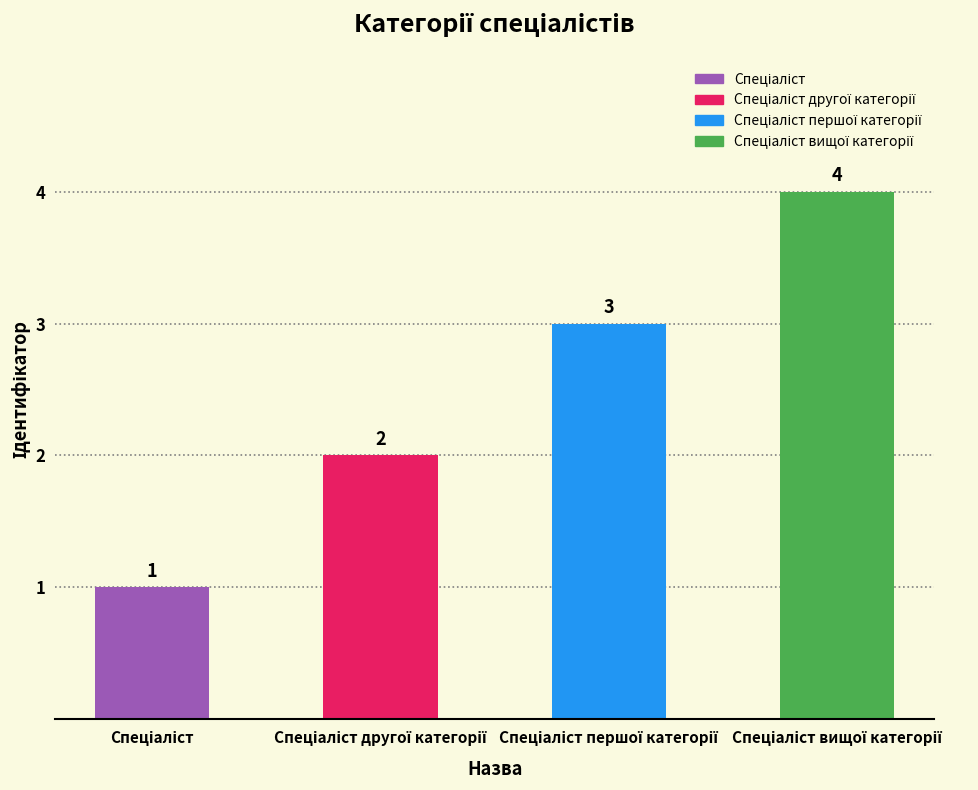

What is the greatest value displayed?

4